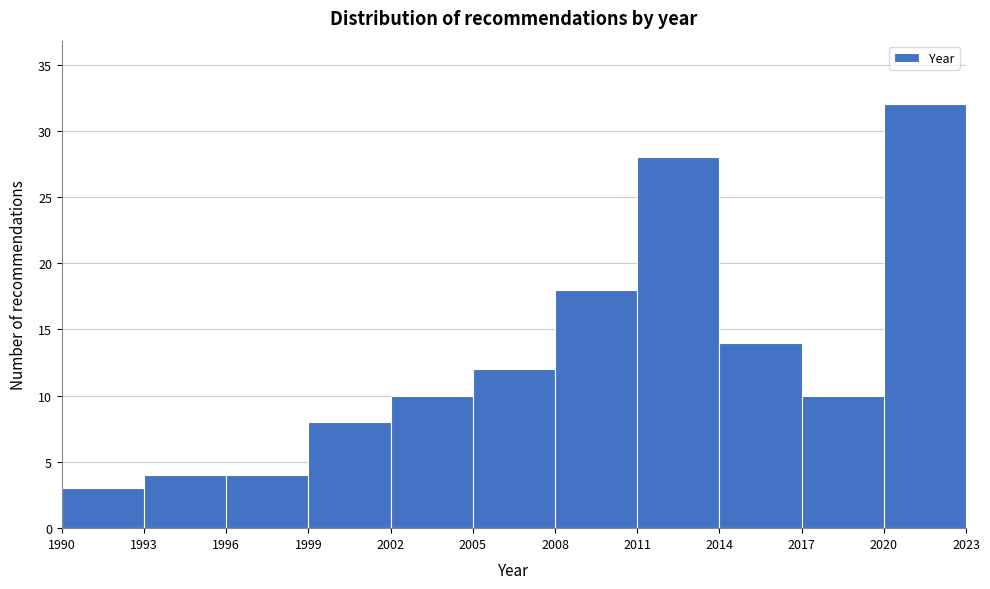

Reading left to right, list every bar in this chart as the range it spans on the x-axis followed by its height. The values are not printed on the chart, so give them approximately, as read against the axis.

1990 to 1993: 3
1993 to 1996: 4
1996 to 1999: 4
1999 to 2002: 8
2002 to 2005: 10
2005 to 2008: 12
2008 to 2011: 18
2011 to 2014: 28
2014 to 2017: 14
2017 to 2020: 10
2020 to 2023: 32